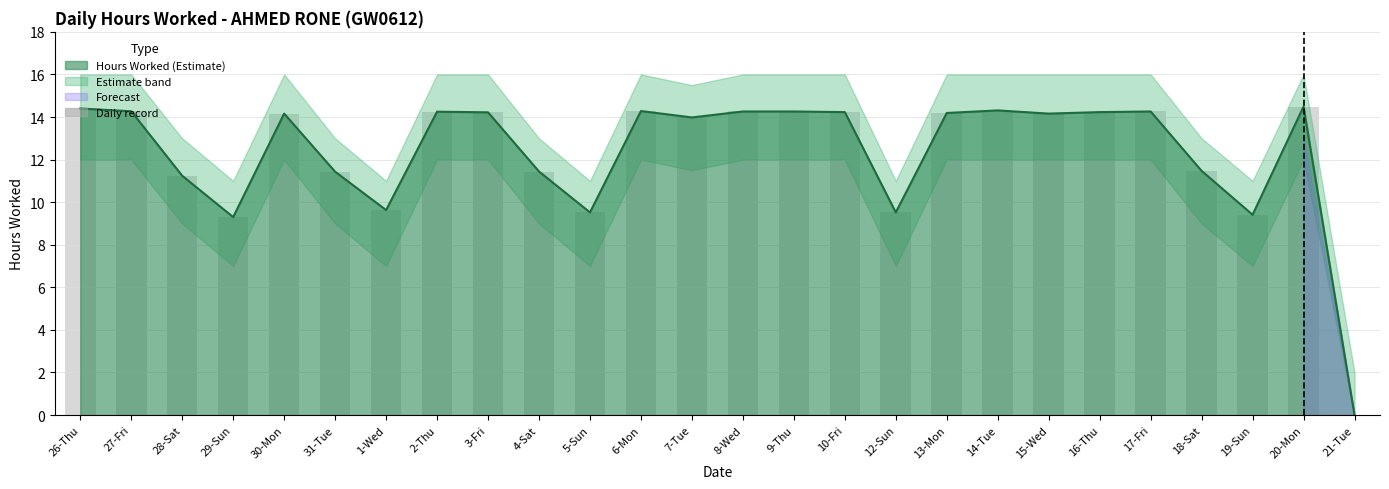

How many data points does each series have?

26